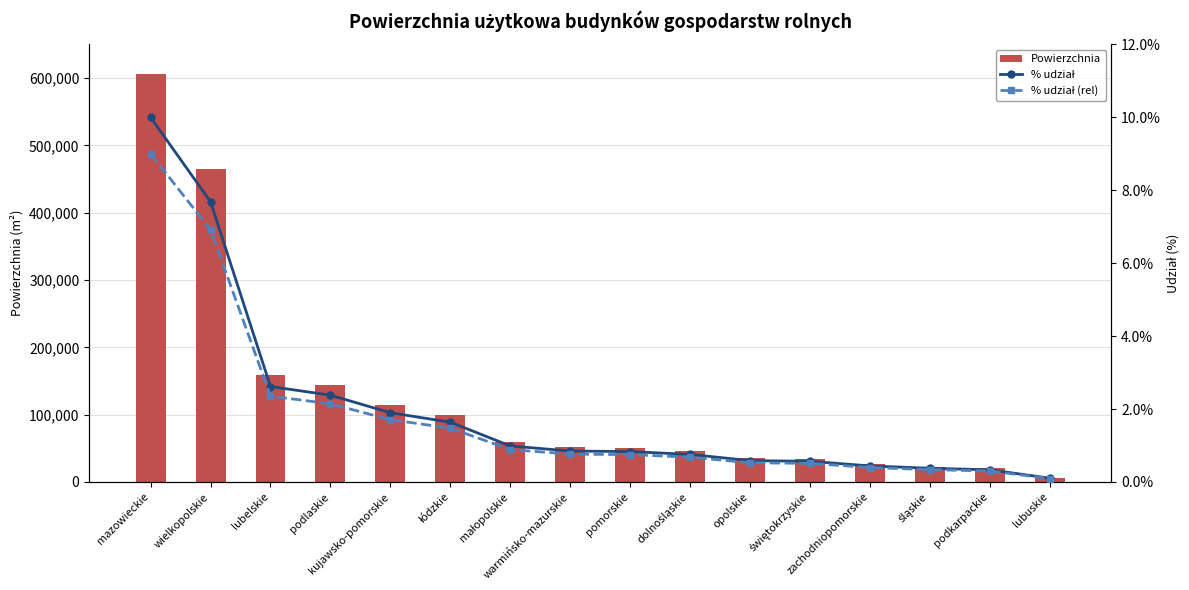

Rank the series at podkarpackie from lowest to highest value.

% udział (rel), % udział, Powierzchnia